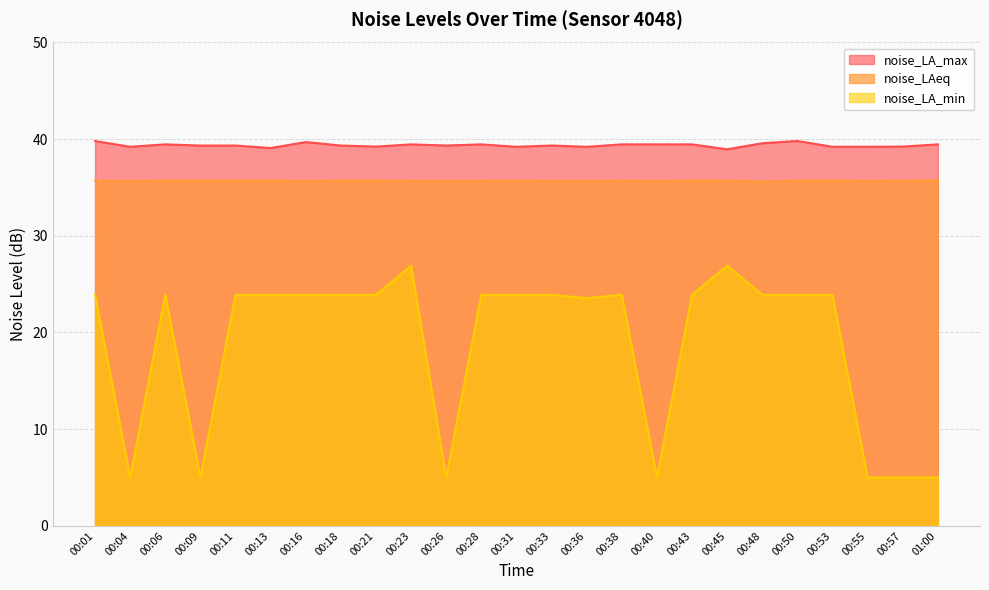

The noise_LAeq series shows 54.3 at 00:23. True or false?

False